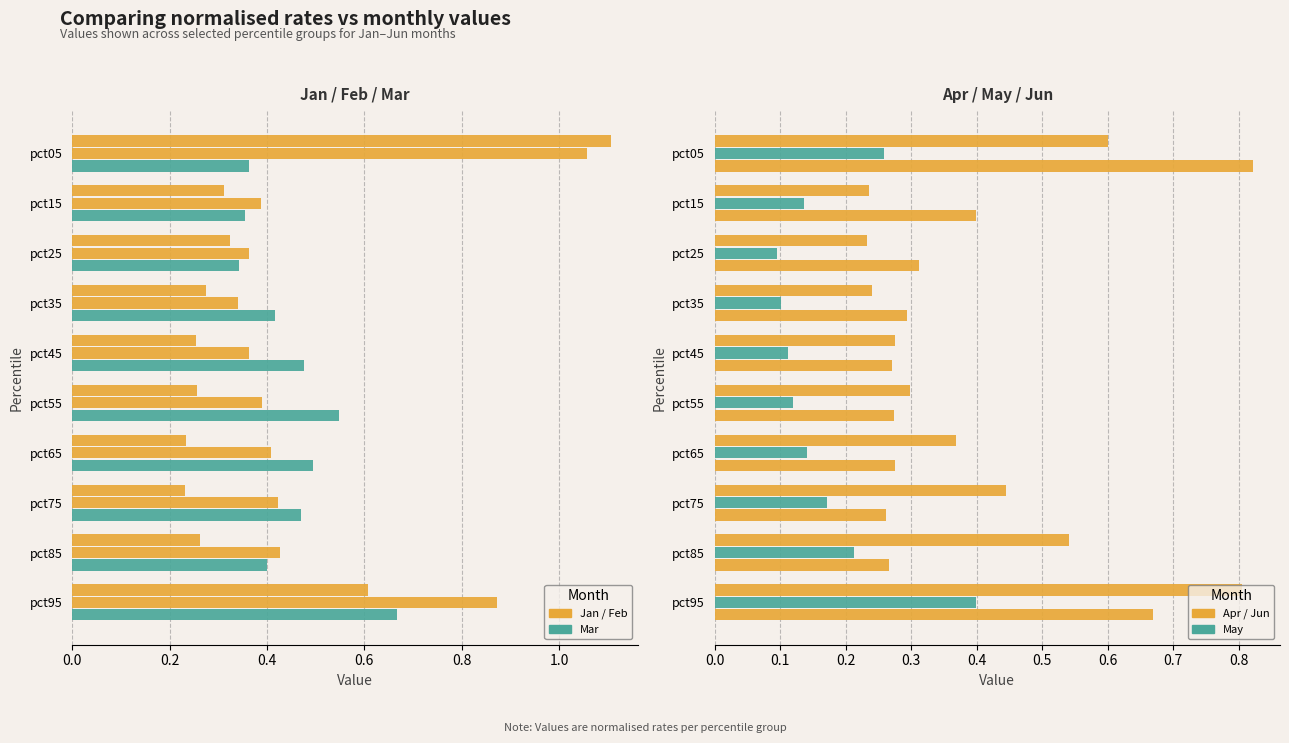

What is the average value of the Apr series?

0.4